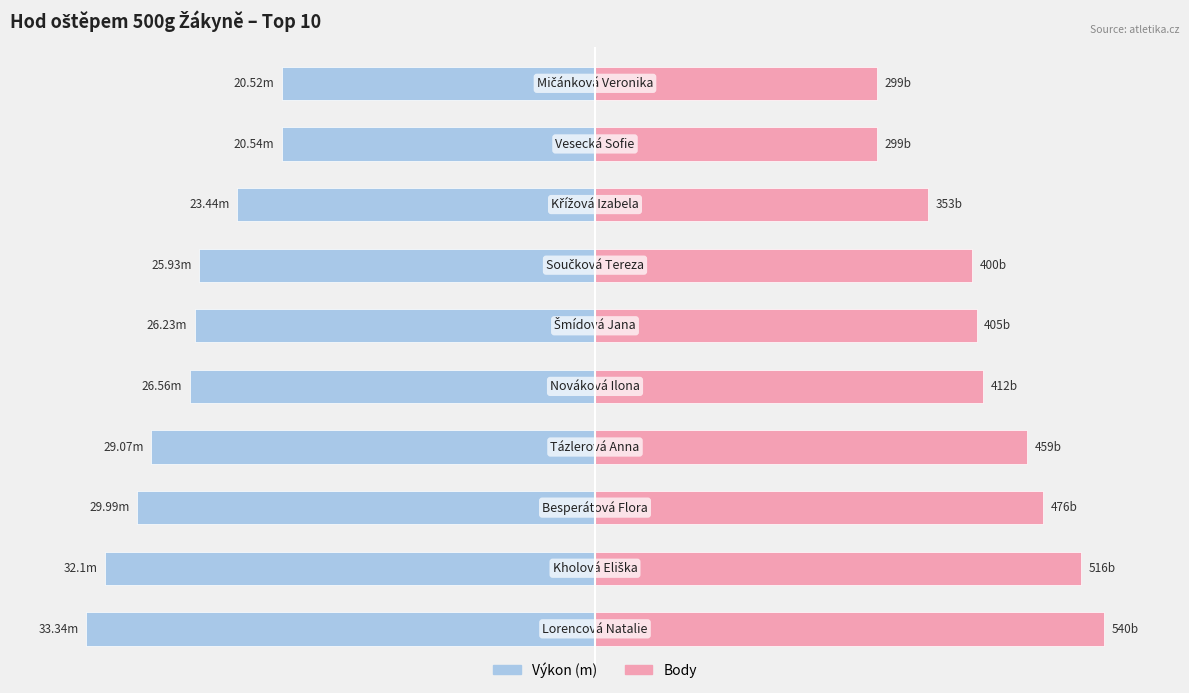

Are the bars horizontal?

Yes